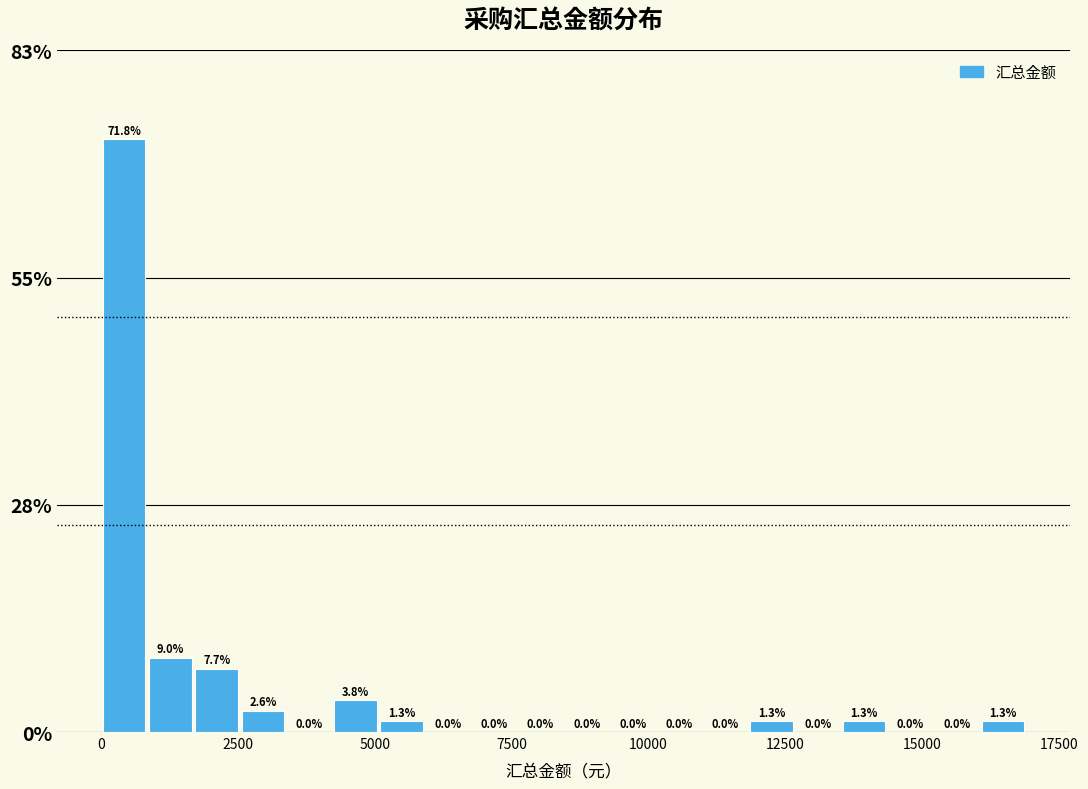

Read against the x-axis, roughly where is the centre of the tallest bar?

500